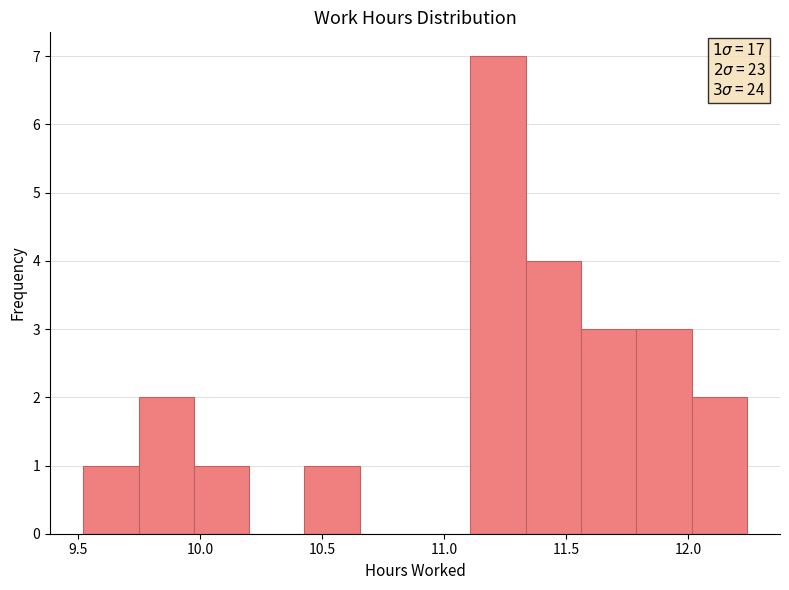

Which range on the x-axis has the tallest bar?

11.10 to 11.35